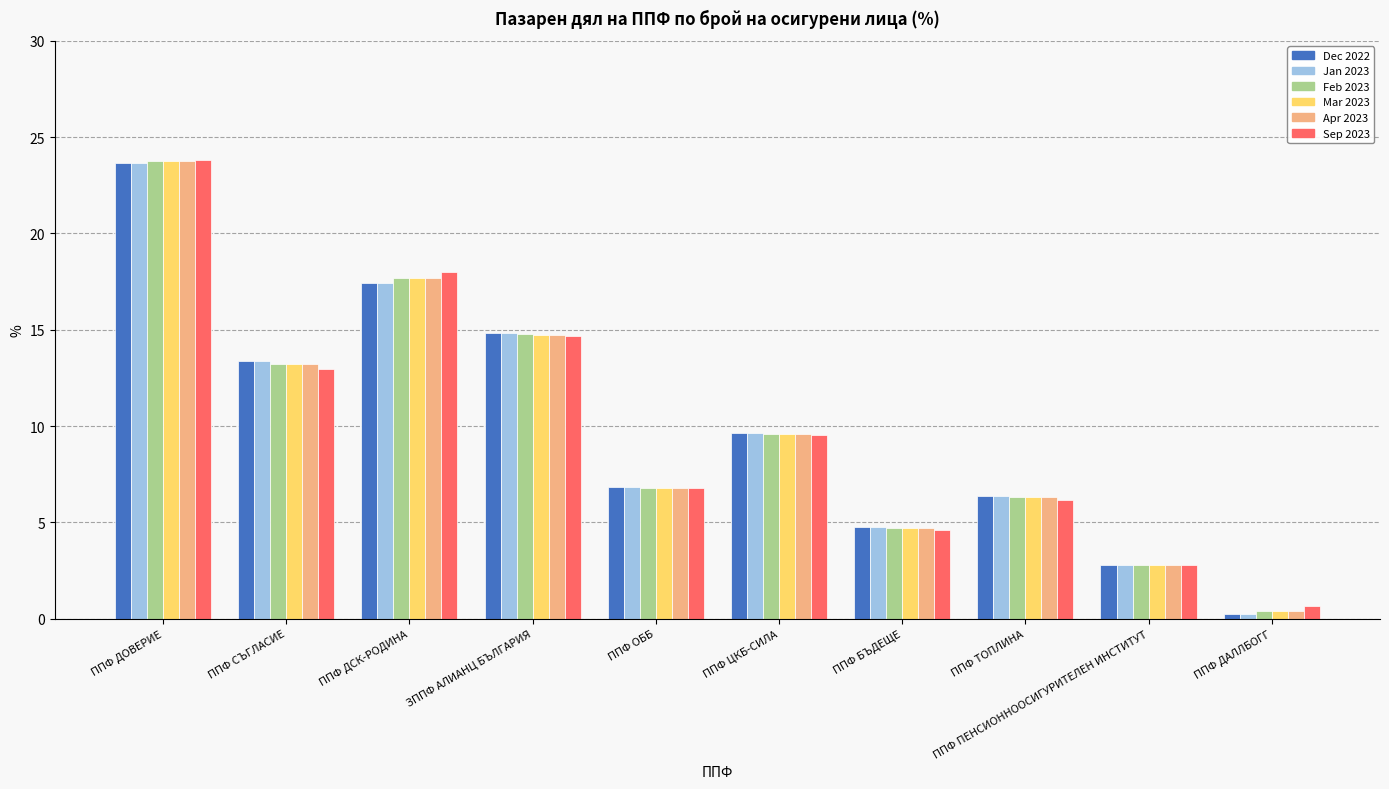

What value does the Apr 2023 series have at ППФ ПЕНСИОННООСИГУРИТЕЛЕН ИНСТИТУТ?

2.8